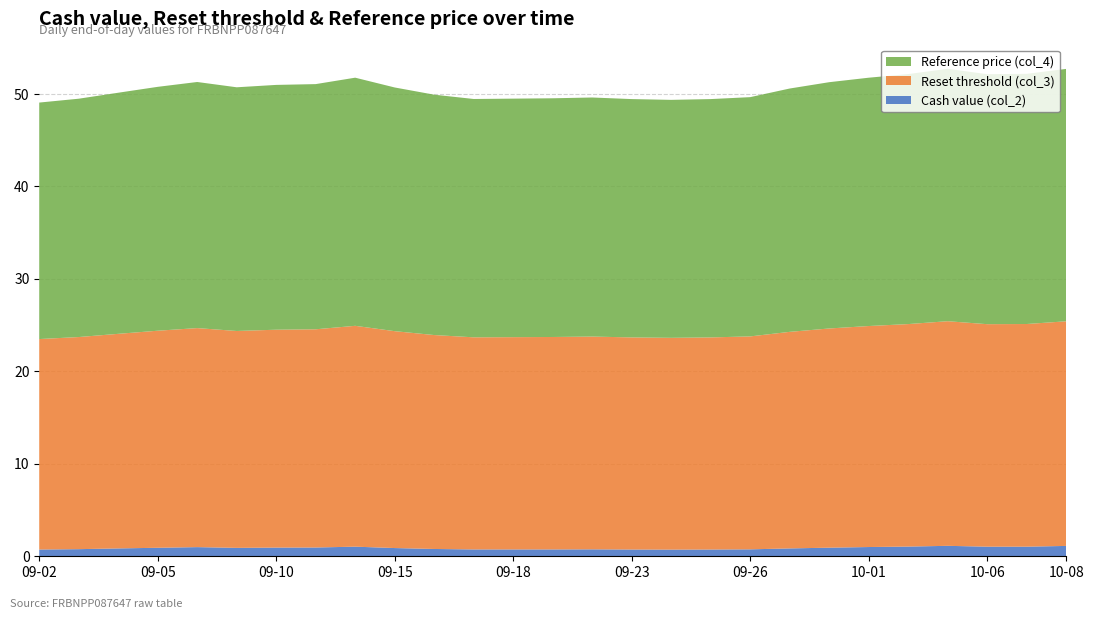

Reading left to right, extract all data points from this chart.

Cash value (col_2): 0.7	0.8	0.8	0.9	1.0	0.9	0.9	0.9	1.0	0.9	0.8	0.7	0.7	0.7	0.8	0.7	0.7	0.7	0.8	0.8	0.9	1.0	1.1	1.1	1.0	1.0	1.1
Reset threshold (col_3): 22.8	22.9	23.2	23.5	23.7	23.5	23.6	23.6	23.9	23.5	23.1	22.9	23.0	23.0	23.0	22.9	22.9	22.9	23.0	23.4	23.7	23.9	24.1	24.3	24.1	24.1	24.3
Reference price (col_4): 25.6	25.8	26.1	26.4	26.6	26.4	26.5	26.5	26.8	26.4	26.0	25.8	25.8	25.8	25.9	25.8	25.7	25.8	25.9	26.3	26.6	26.9	27.0	27.3	27.0	27.1	27.3